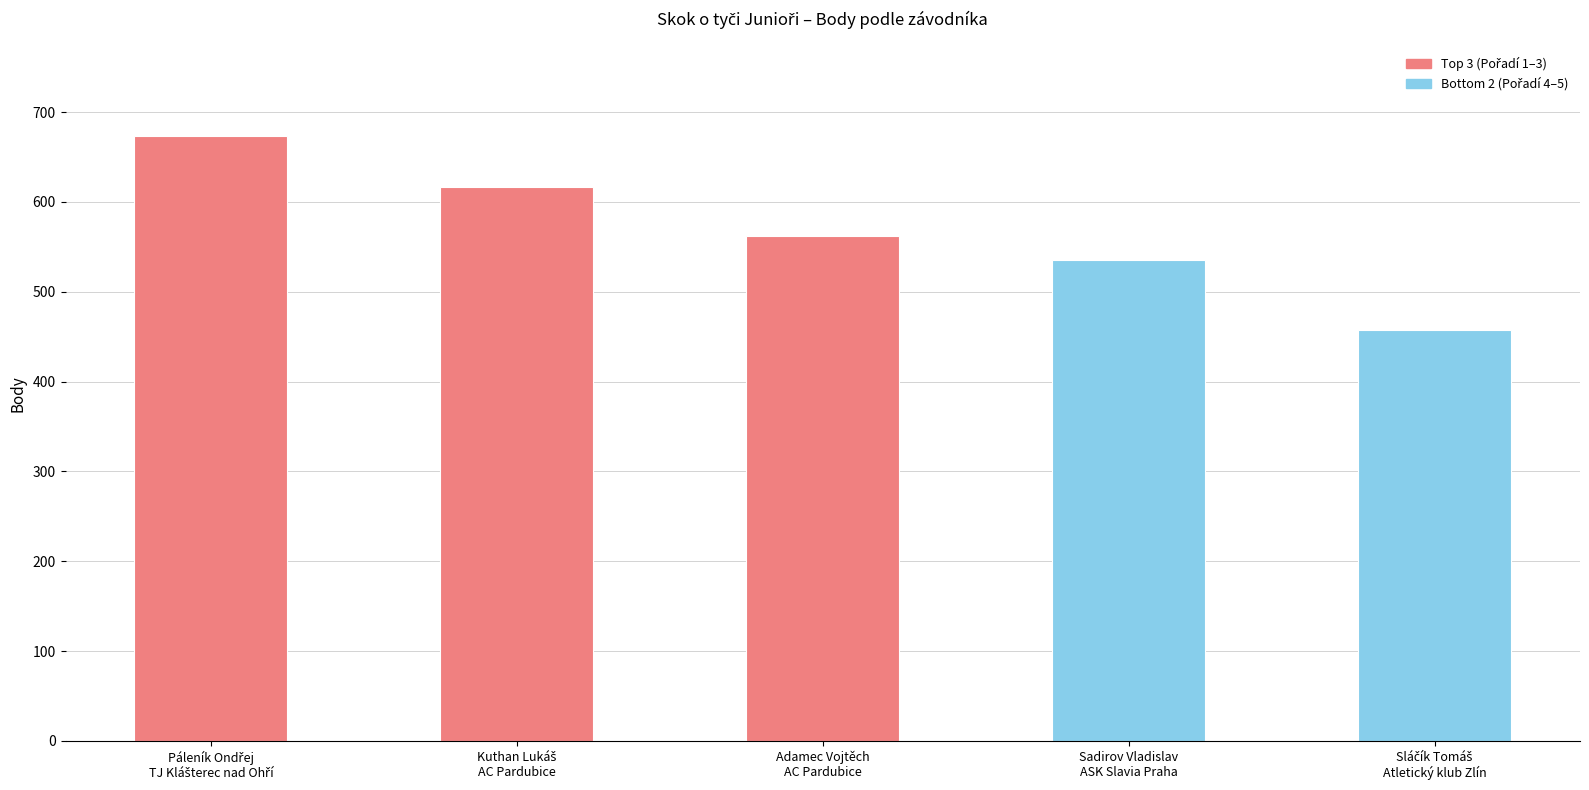

Count the number of categories in the chart.

5